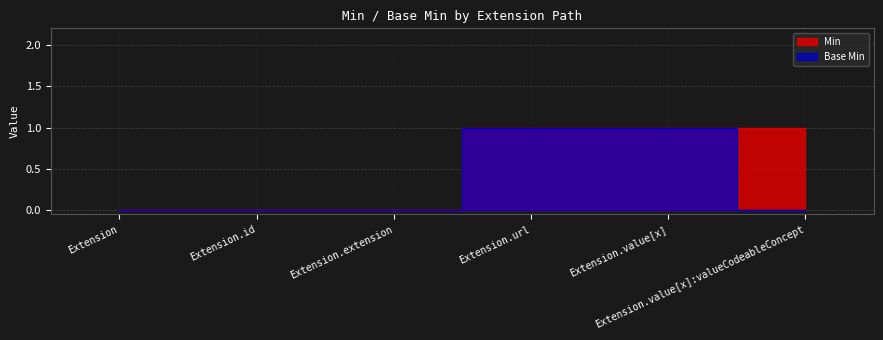

The Base Min series shows 1 at Extension.url. True or false?

True